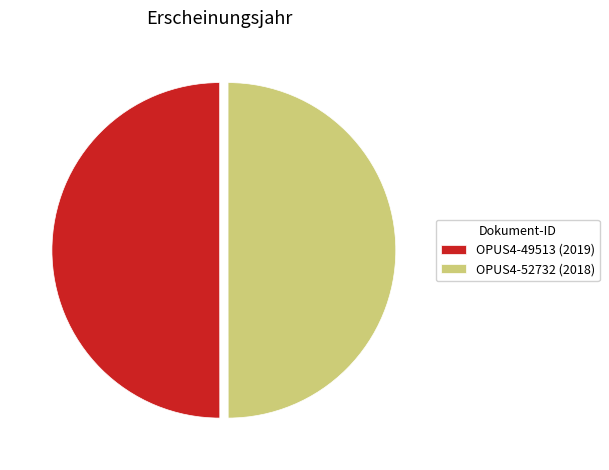

Combined, do OPUS4-52732 (2018) and OPUS4-49513 (2019) account for over 50%?

Yes